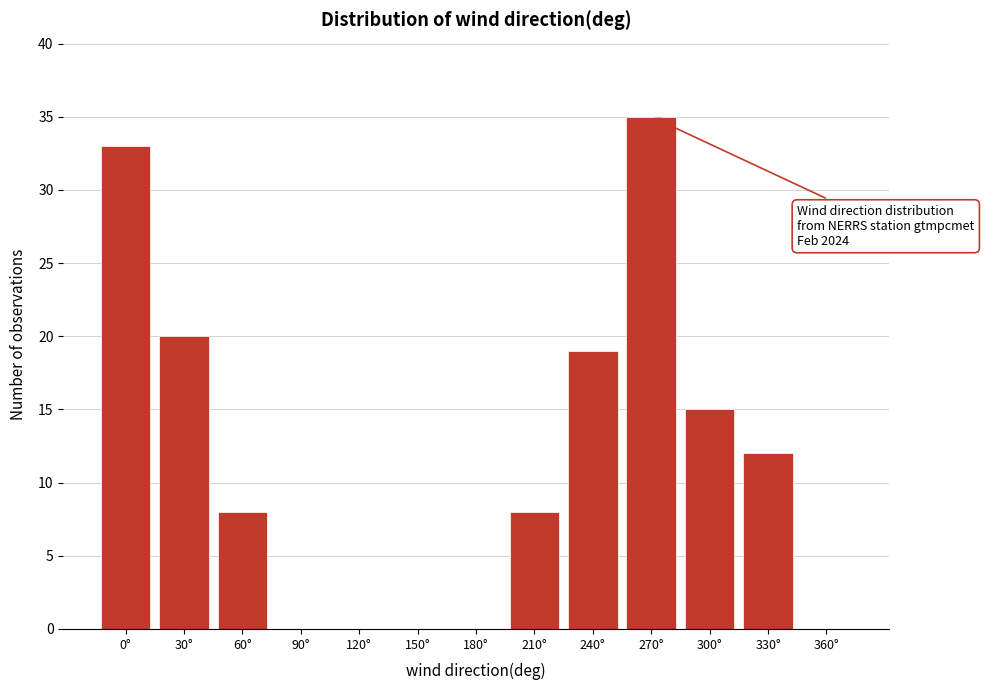

Reading right to left, list all the values displayed in this chart.

360°=0	330°=12	300°=15	270°=35	240°=19	210°=8	180°=0	150°=0	120°=0	90°=0	60°=8	30°=20	0°=33